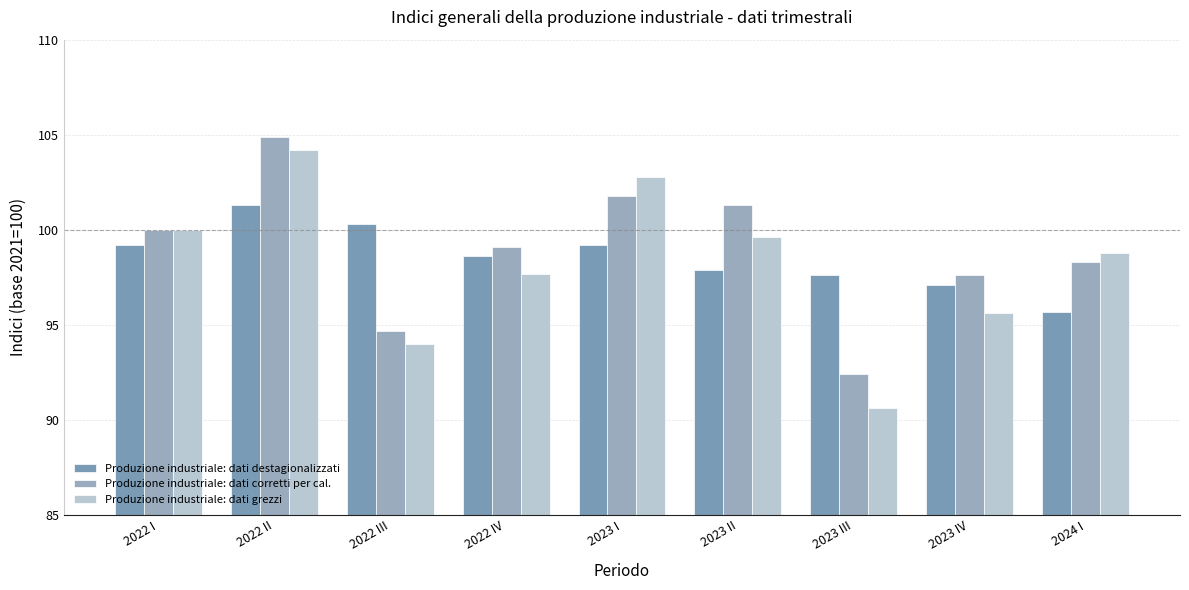

What is the lowest value of the Produzione industriale: dati destagionalizzati series?

95.7